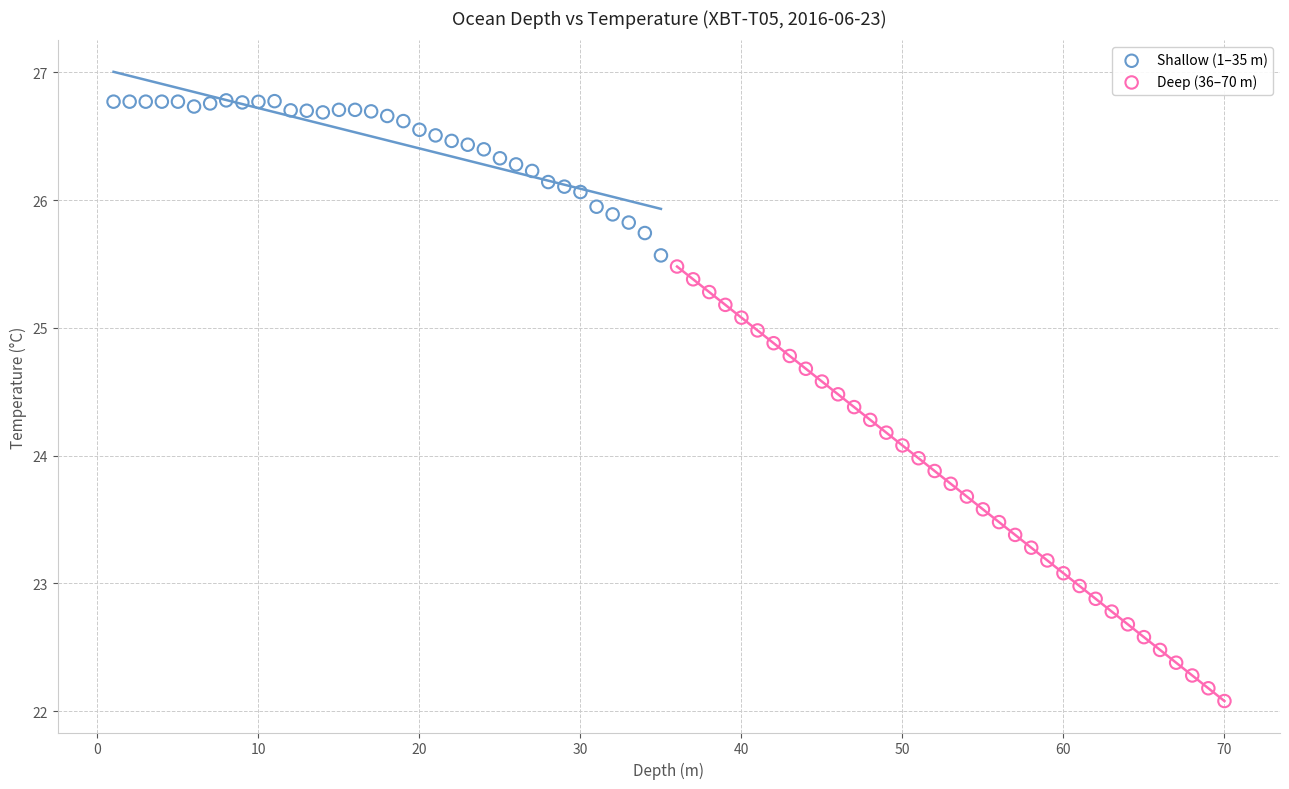

Which series contains the highest Y value?

Shallow (1–35 m)